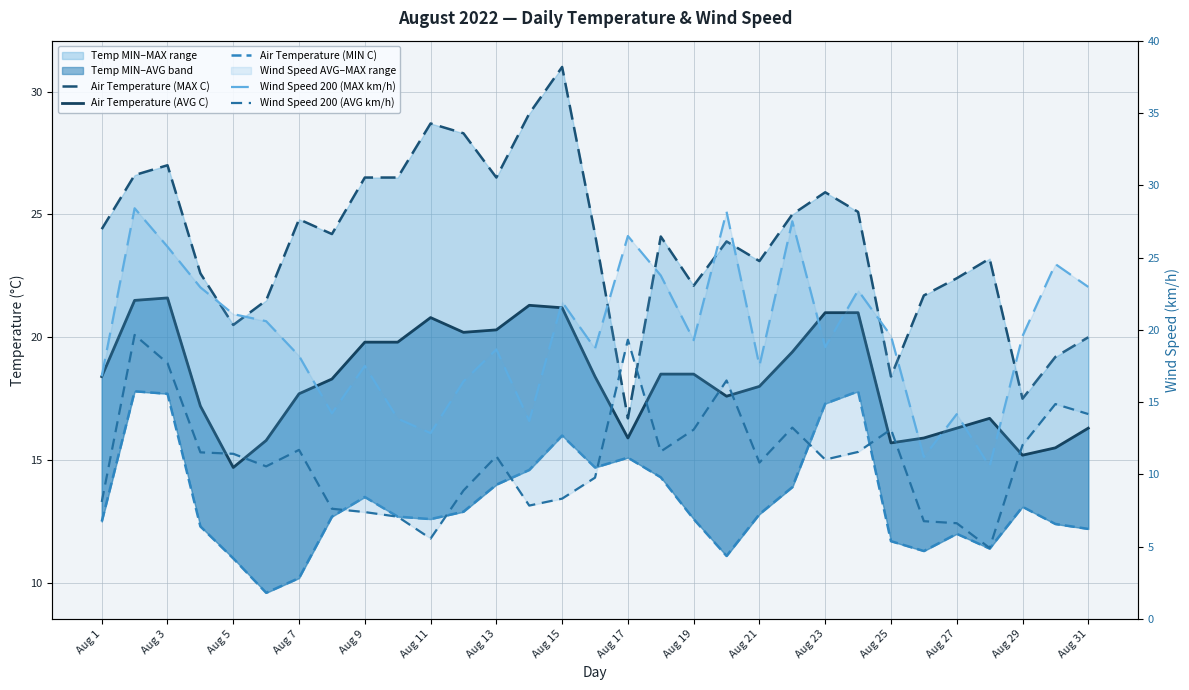

Rank the series by their maximum value, from highest to lowest.

Air Temperature (MAX C), Wind Speed 200 (MAX km/h), Air Temperature (AVG C), Wind Speed 200 (AVG km/h), Air Temperature (MIN C)